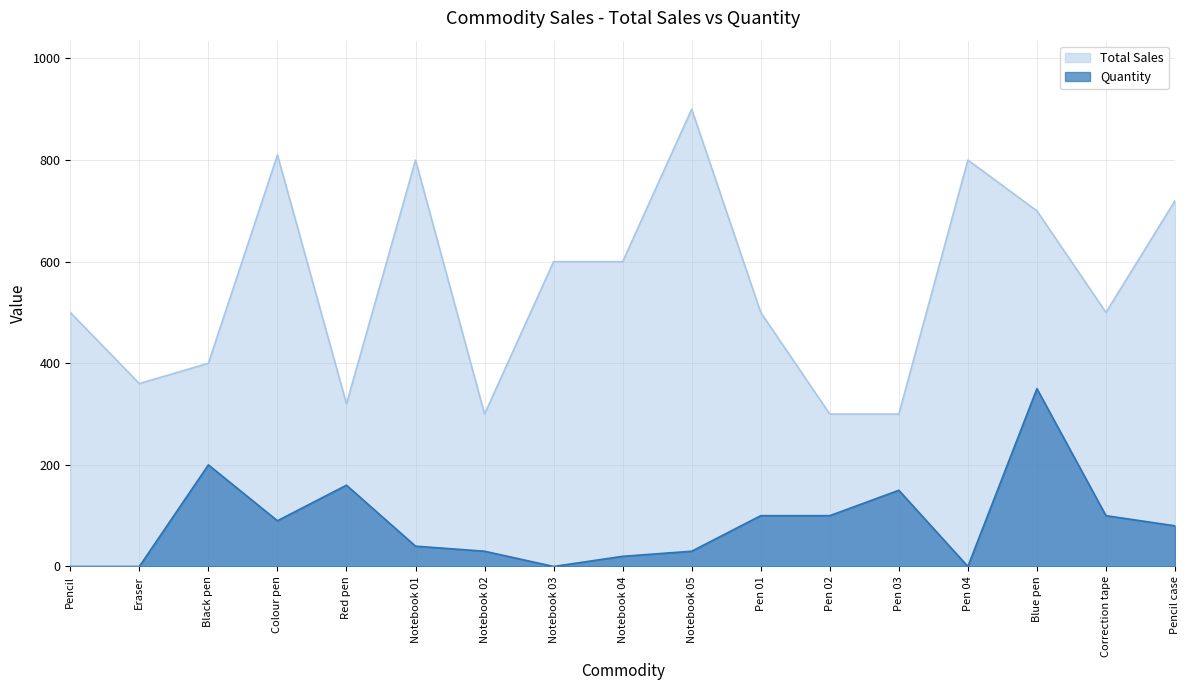

At which category does Total Sales reach its first local peak?

Colour pen